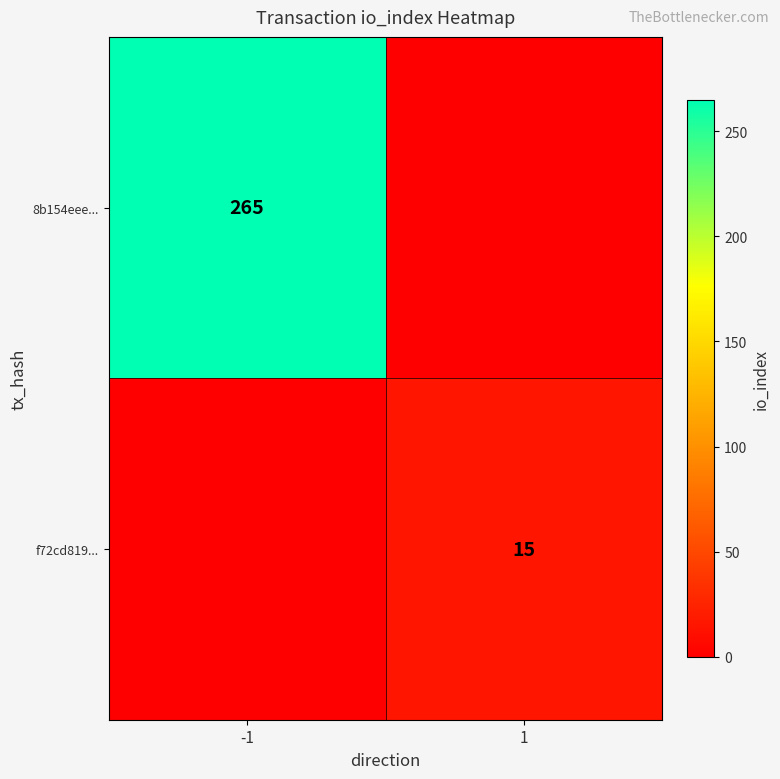

The 8b154eee... series shows 59 at -1. True or false?

False